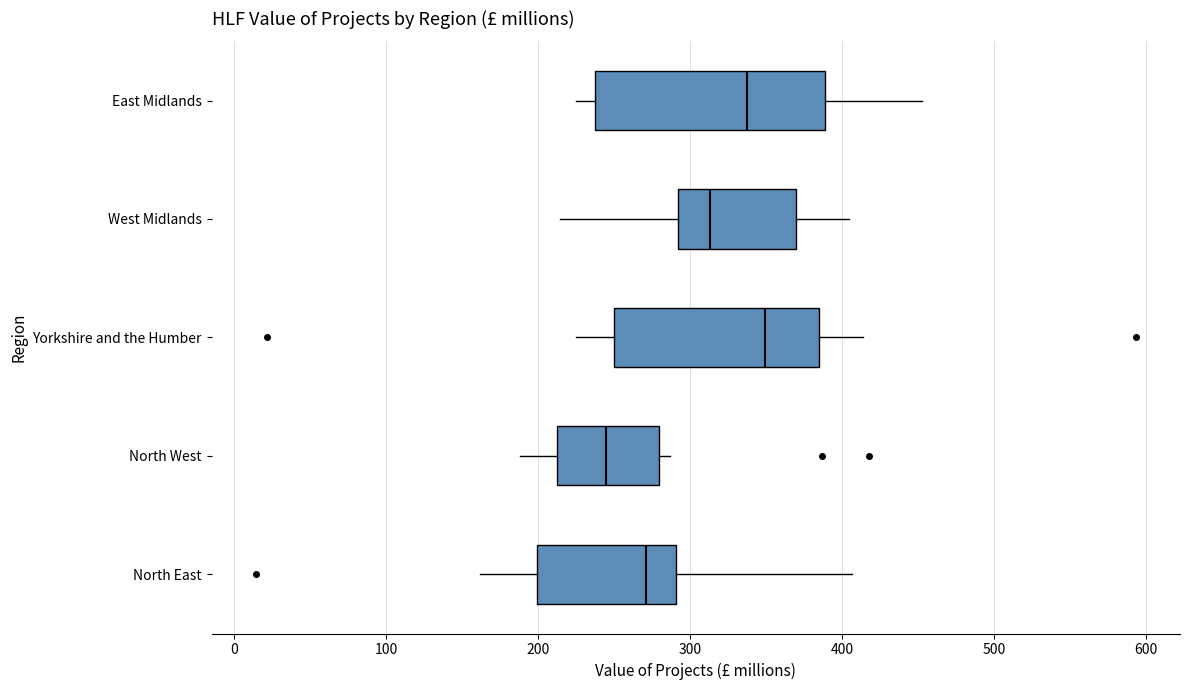

Where does the median line of the box for North West sit on the x-axis? The values are not printed on the chart, so give them approximately, as read against the axis.

240